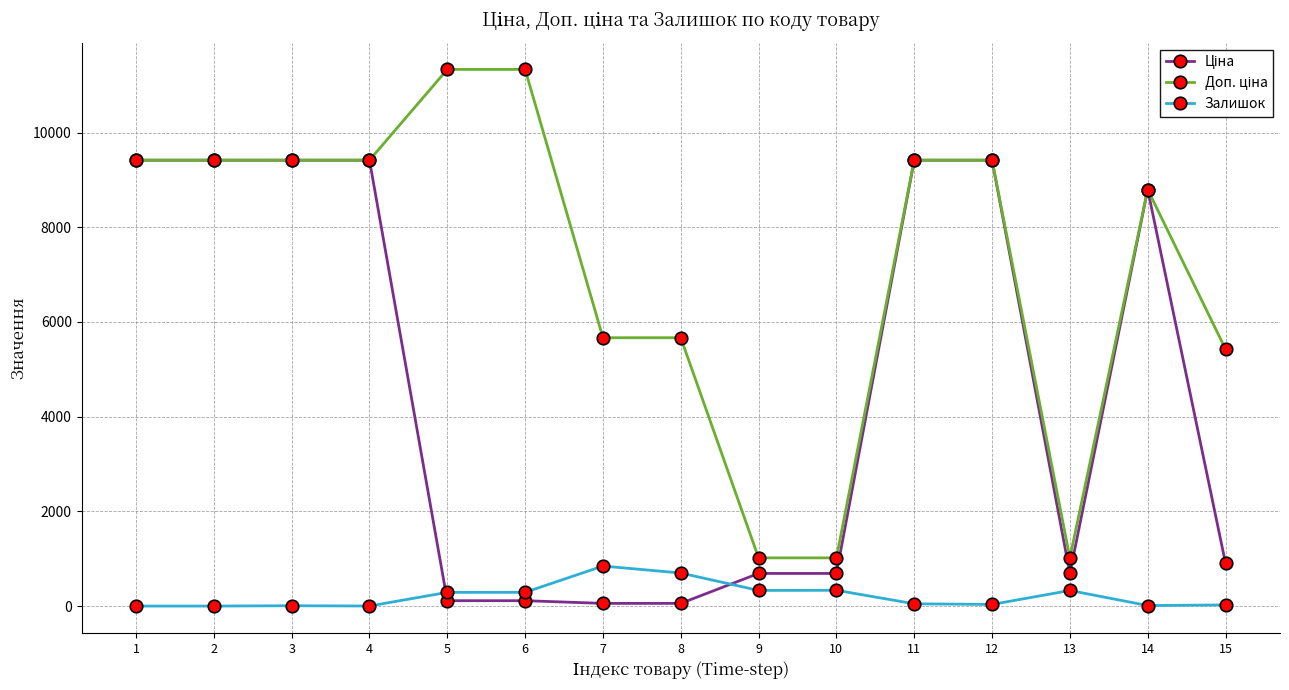

What is the value of the Залишок point at the 10th from the left?

333.0